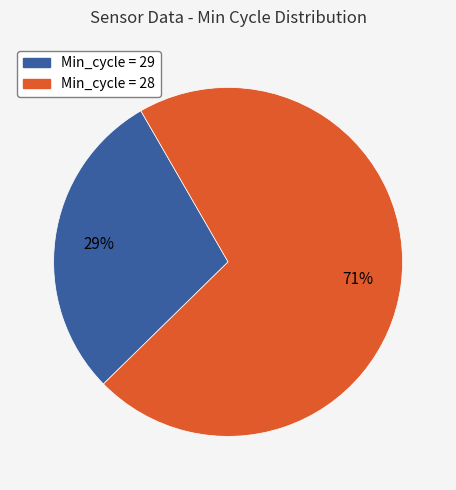

To the nearest percent, what is the difference between the largest and smallest slice percentages?

42%